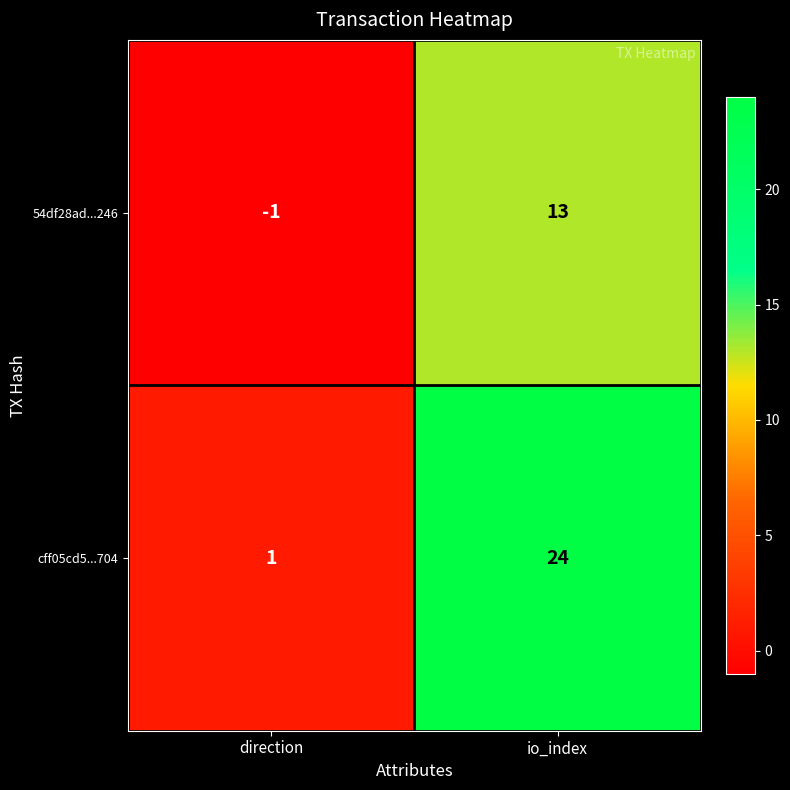

What is the sum of the cff05cd5...704 values at io_index and direction?

25